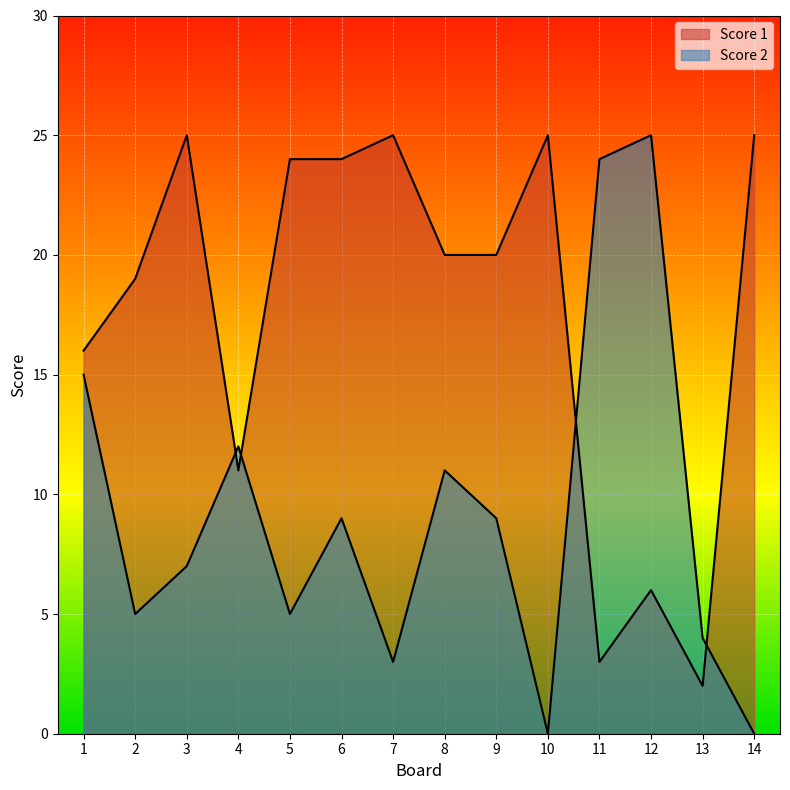

In Score 2, how many points are lower than both neighbors (excluding endpoints)?

4